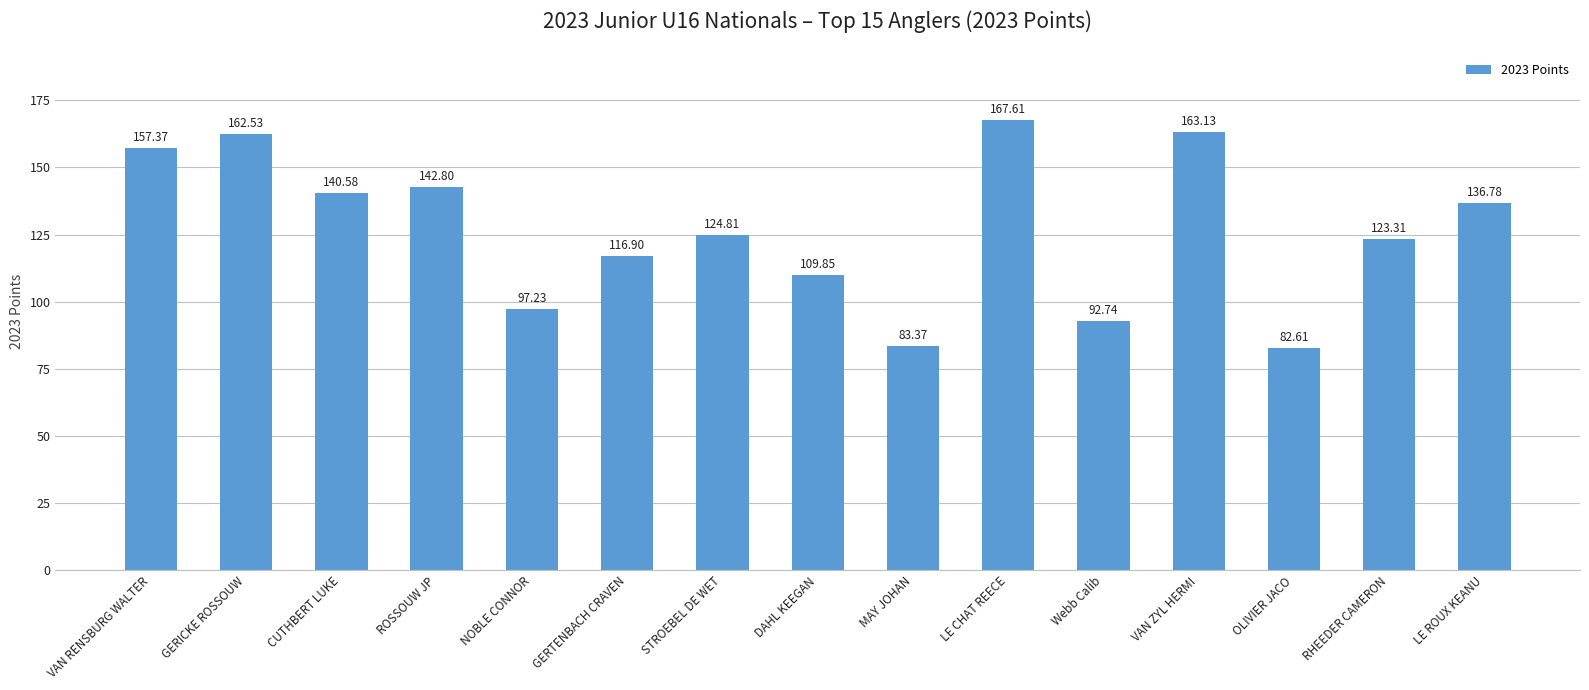

What is the average value?

126.8